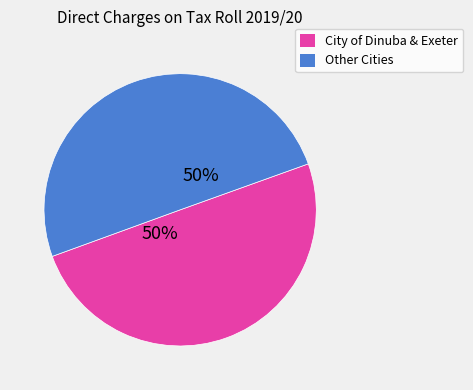

To the nearest percent, what is the average slice percentage?

50%